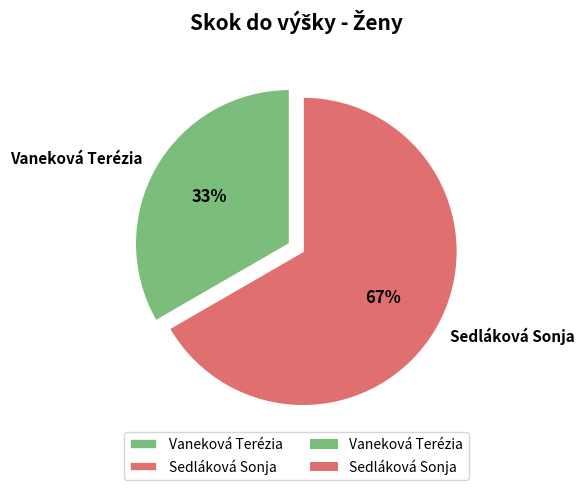

What is the smallest slice in the pie chart?

Vaneková Terézia